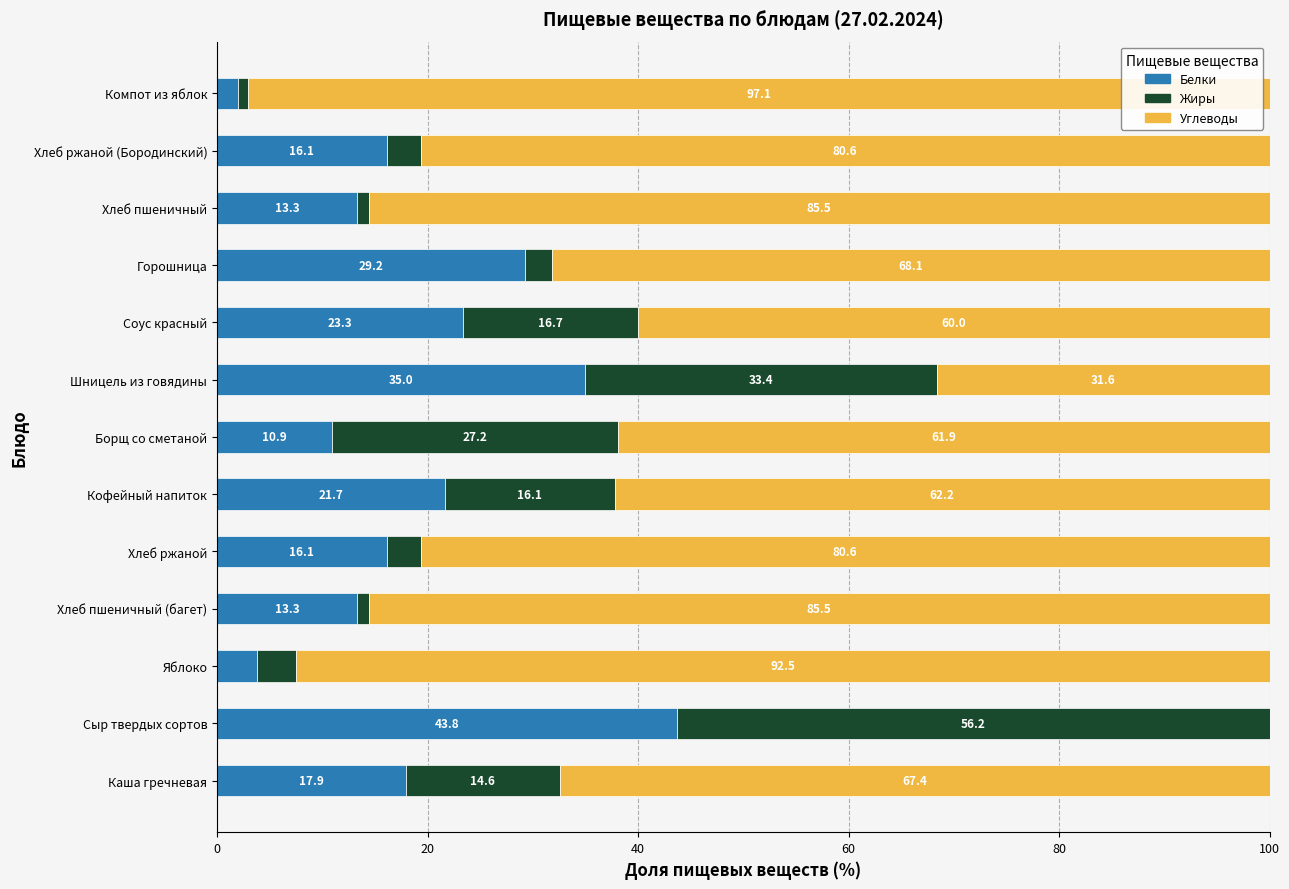

At which label does Белки reach its peak?

Сыр твердых сортов